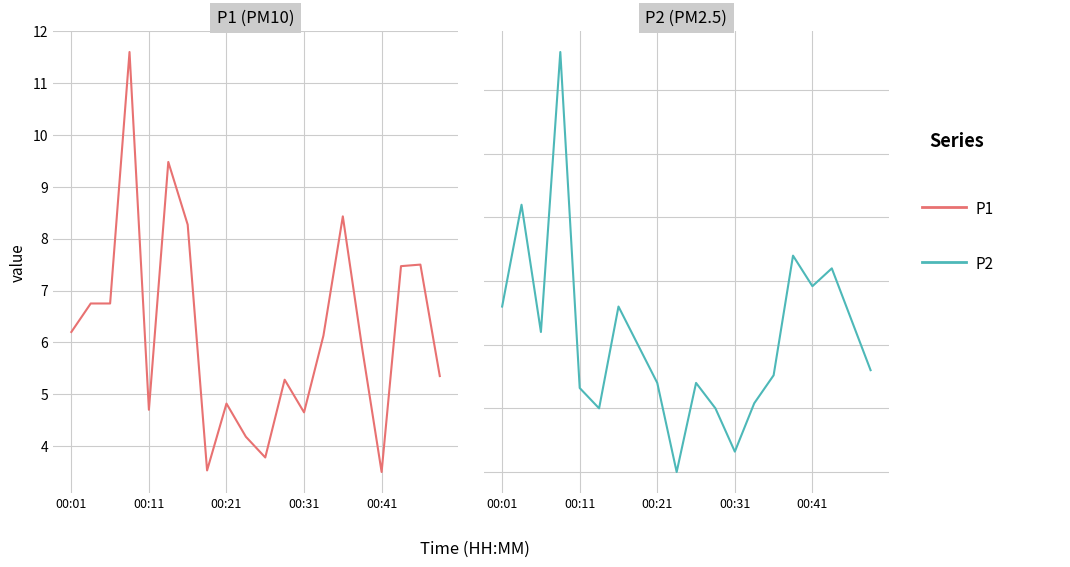

How many interior local valleys does the P2 series have?

5